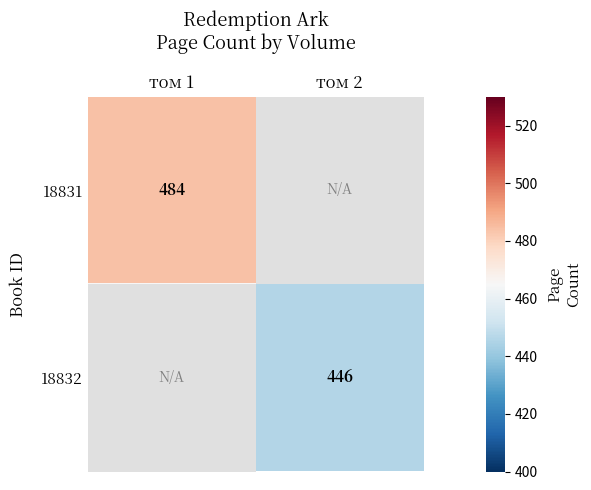

The 18831 series shows 231 at том 1. True or false?

False